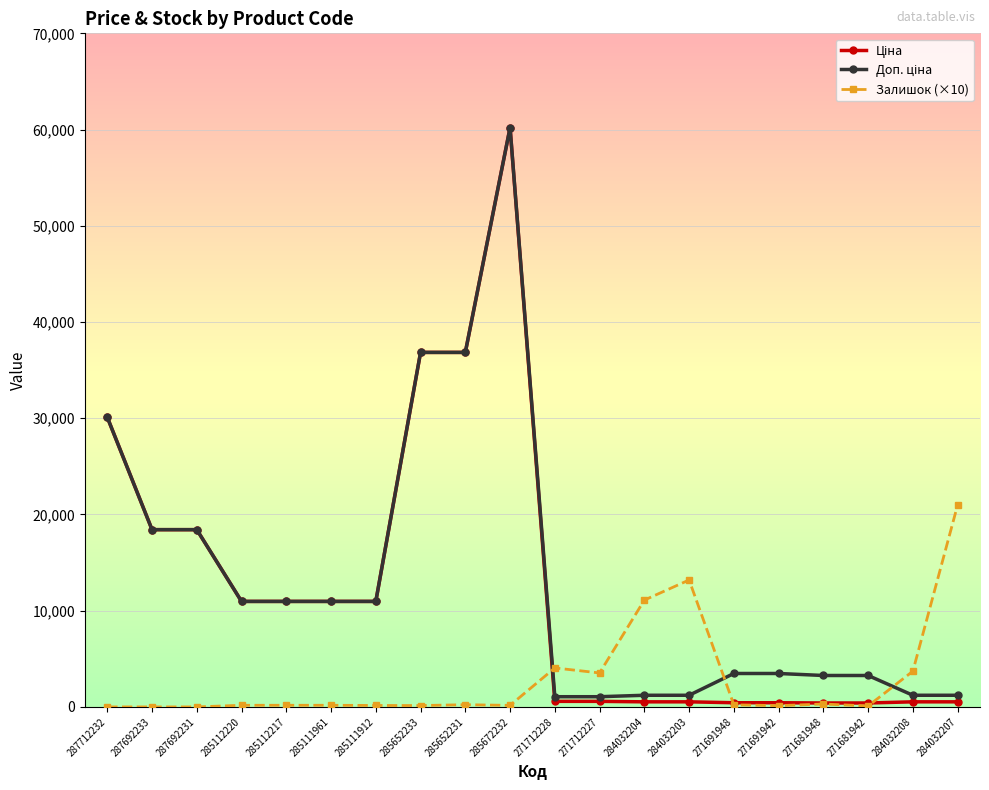

Which label corresponds to the largest value in the chart?

285672232